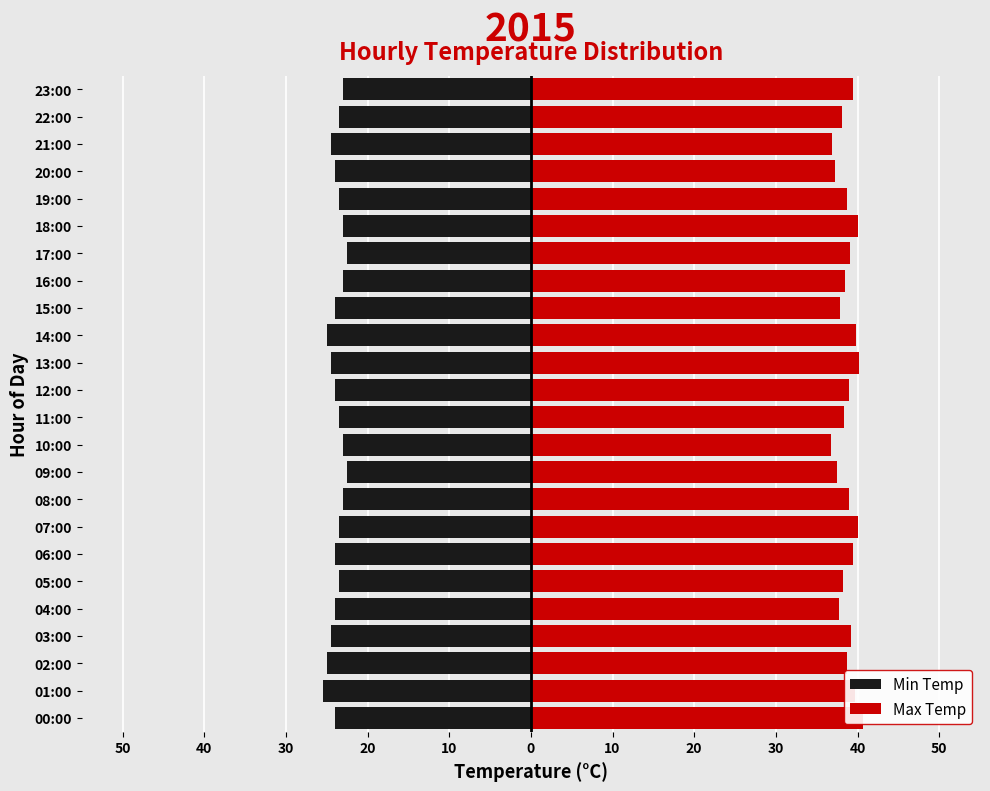

What is the greatest value displayed?

40.7